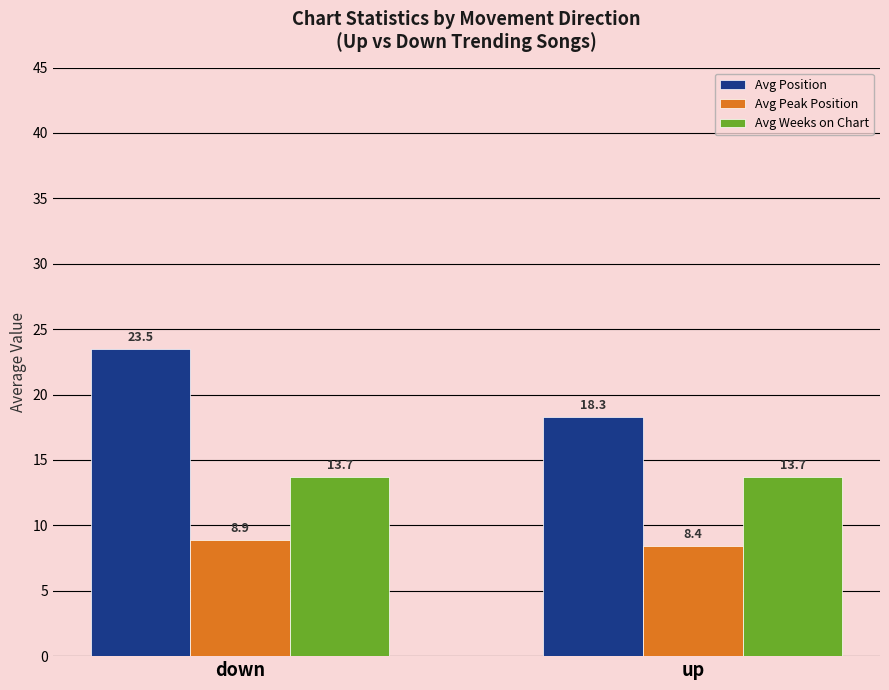

What is the difference between the maximum and minimum values in the Avg Position series?

5.2